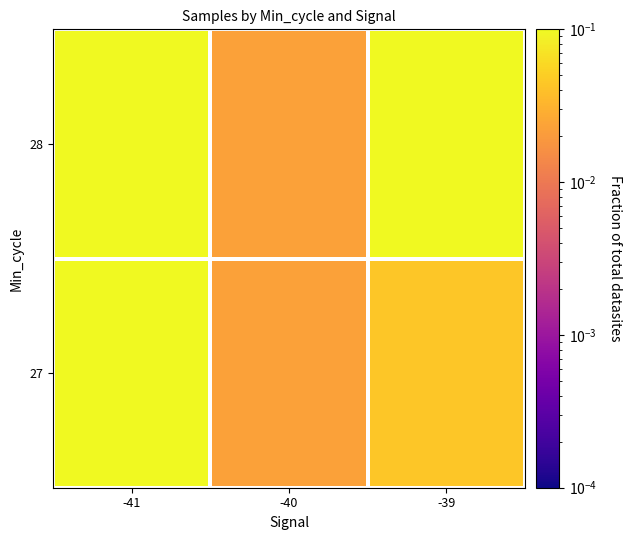

Reading left to right, transcribe all the data shown in this chart.

27: -41=0.1	-40=0.0	-39=0.0
28: -41=0.6	-40=0.0	-39=0.2